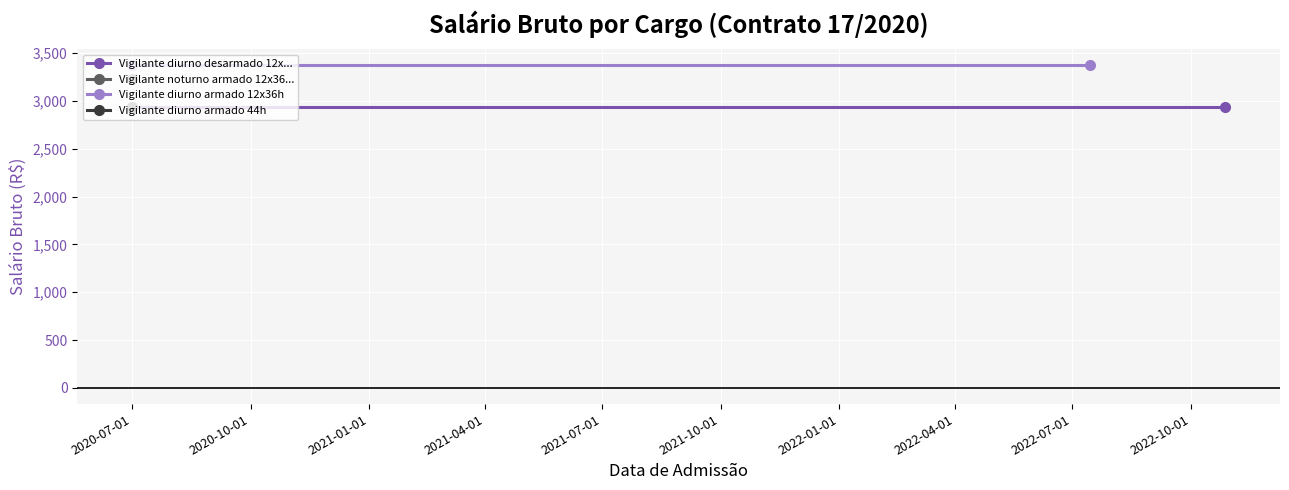

What is the minimum value shown in the chart?

2936.0